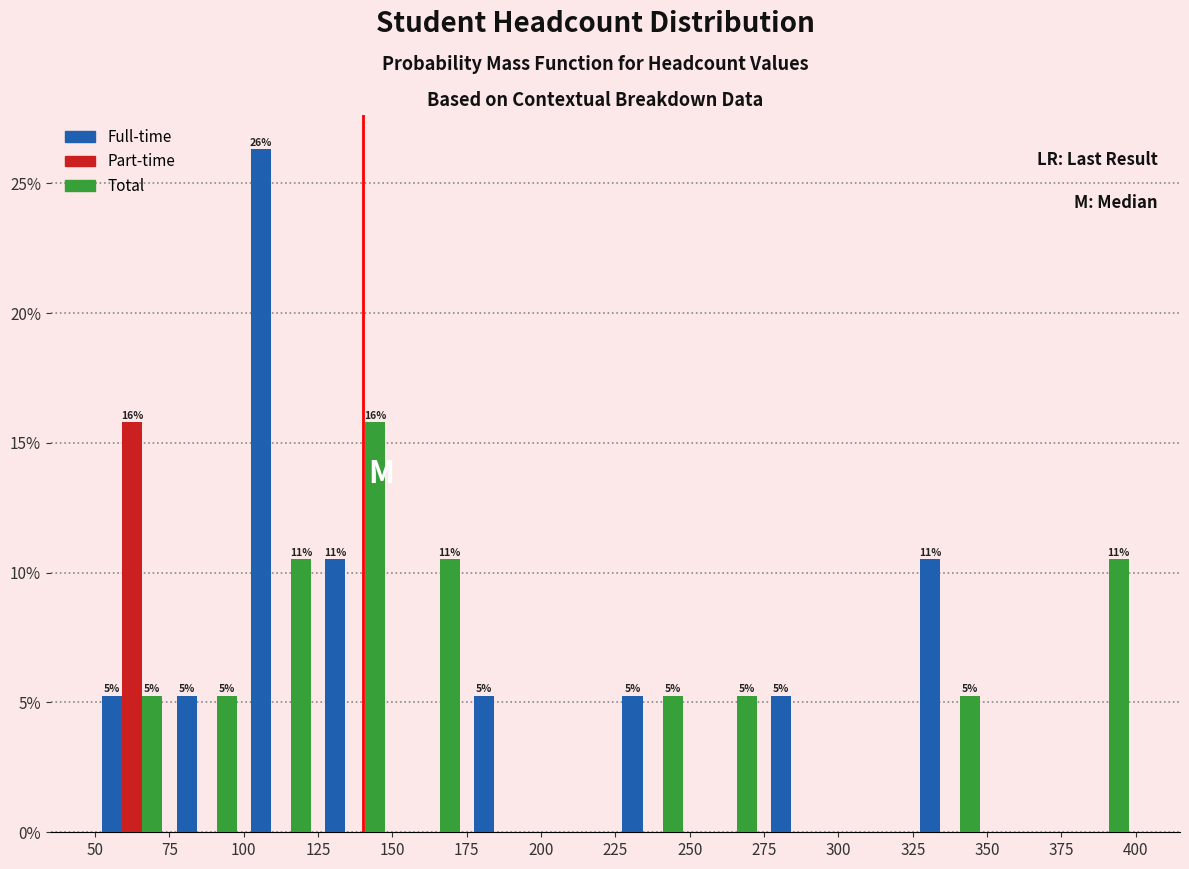

In the Part-time series, which range on the x-axis has the tallest bar?

50 to 75